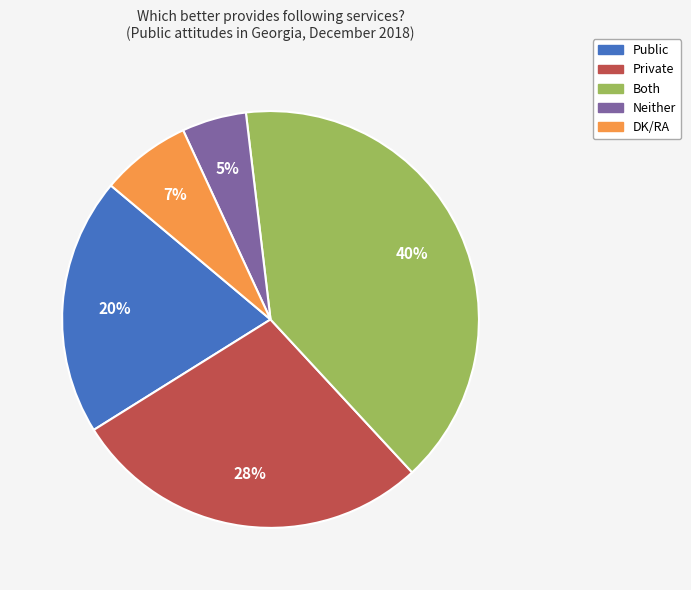

Does DK/RA account for over 50% of the chart?

No